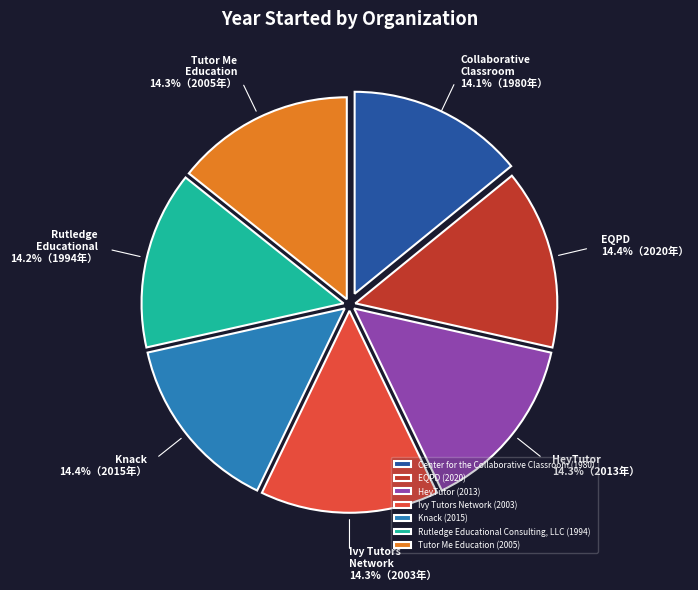

What percentage do HeyTutor and Ivy Tutors Network together represent?

28.6%